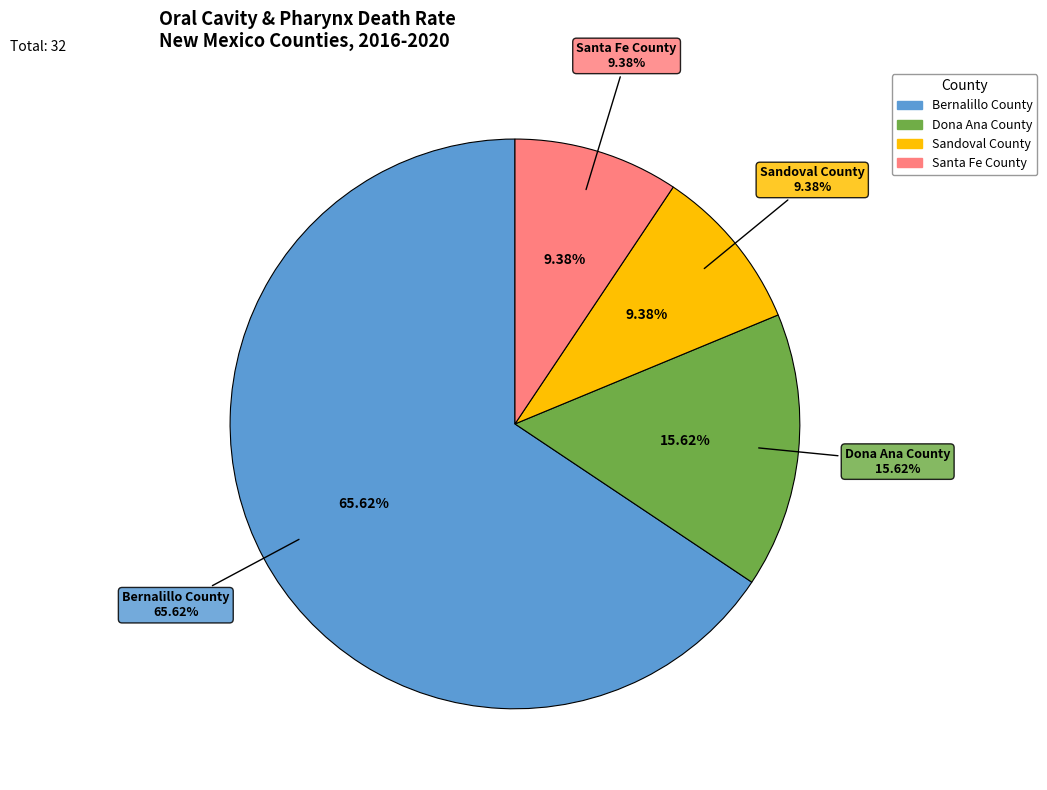

Between Dona Ana County and Santa Fe County, which is larger?

Dona Ana County